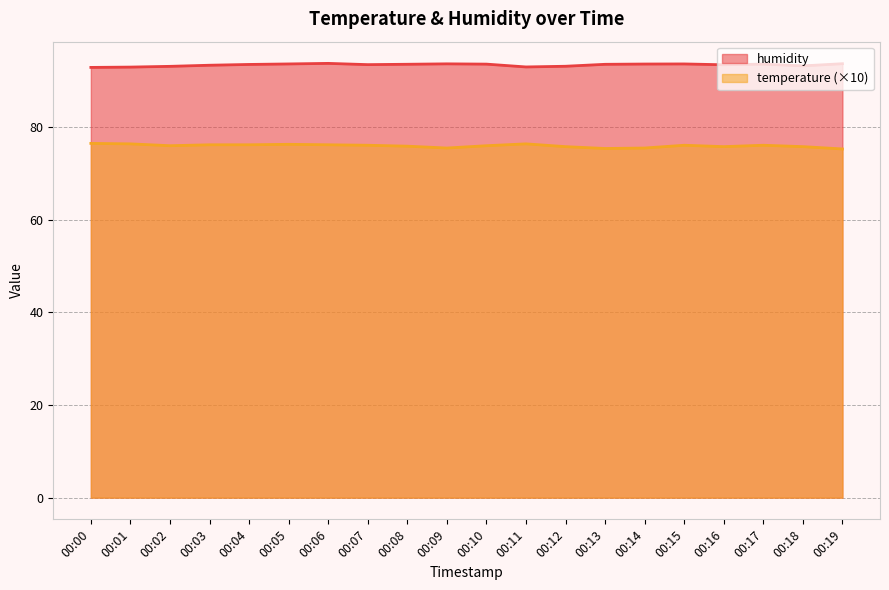

Does the chart display data point markers on the line(s)?

No